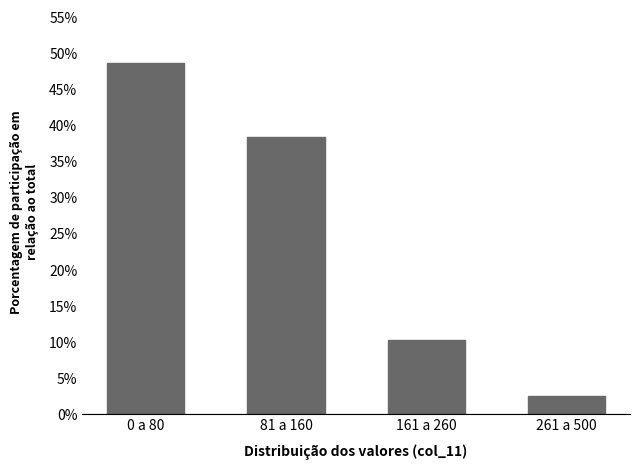

Reading left to right, what are all the values shown in this chart?

48.7	38.5	10.3	2.6